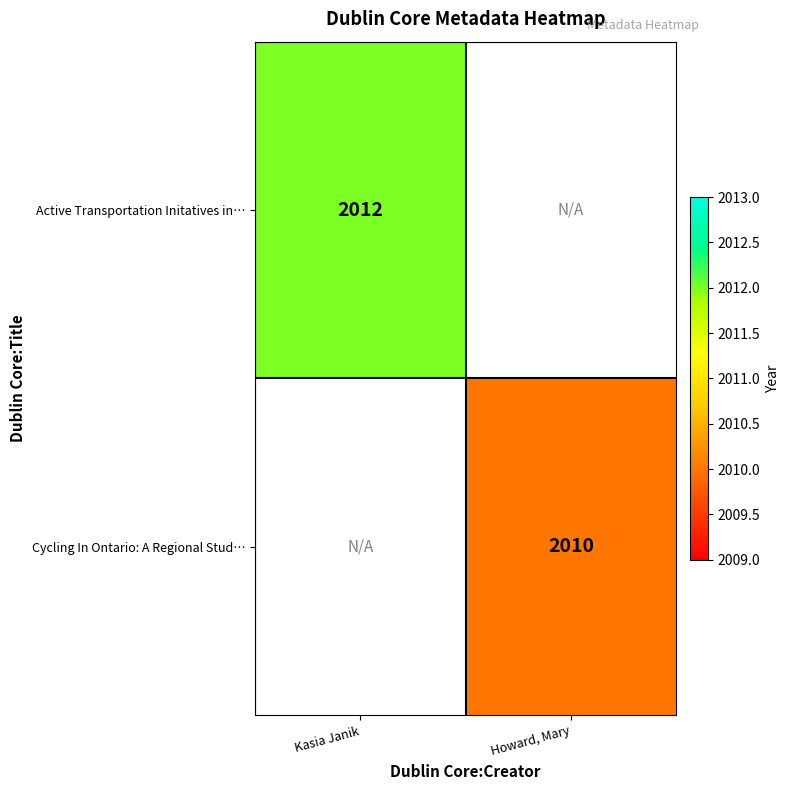

Is it true that Cycling In Ontario: A Regional Stud… equals 2672 at Howard, Mary?

False